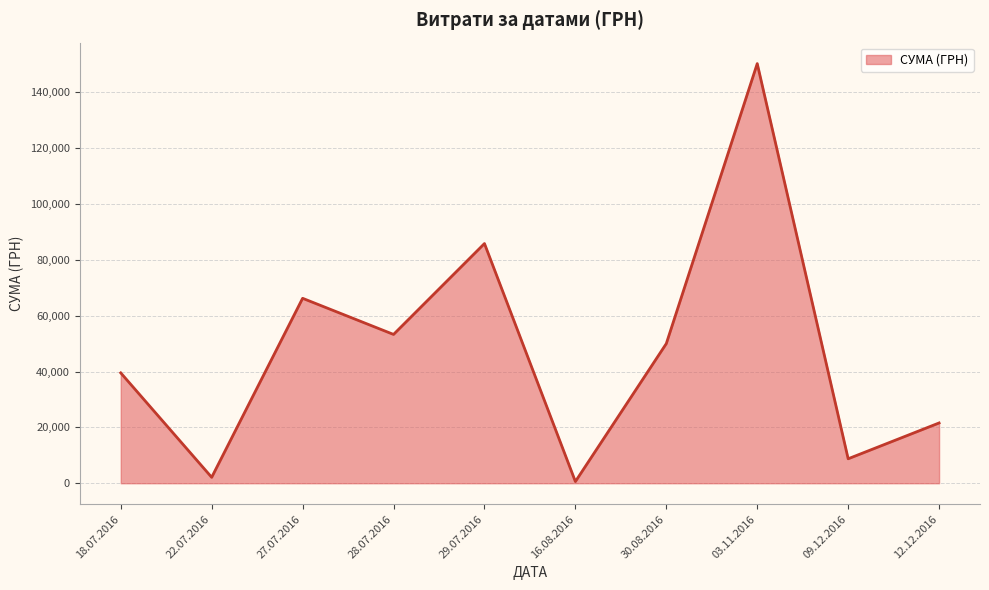

What is the minimum value shown in the chart?

609.0